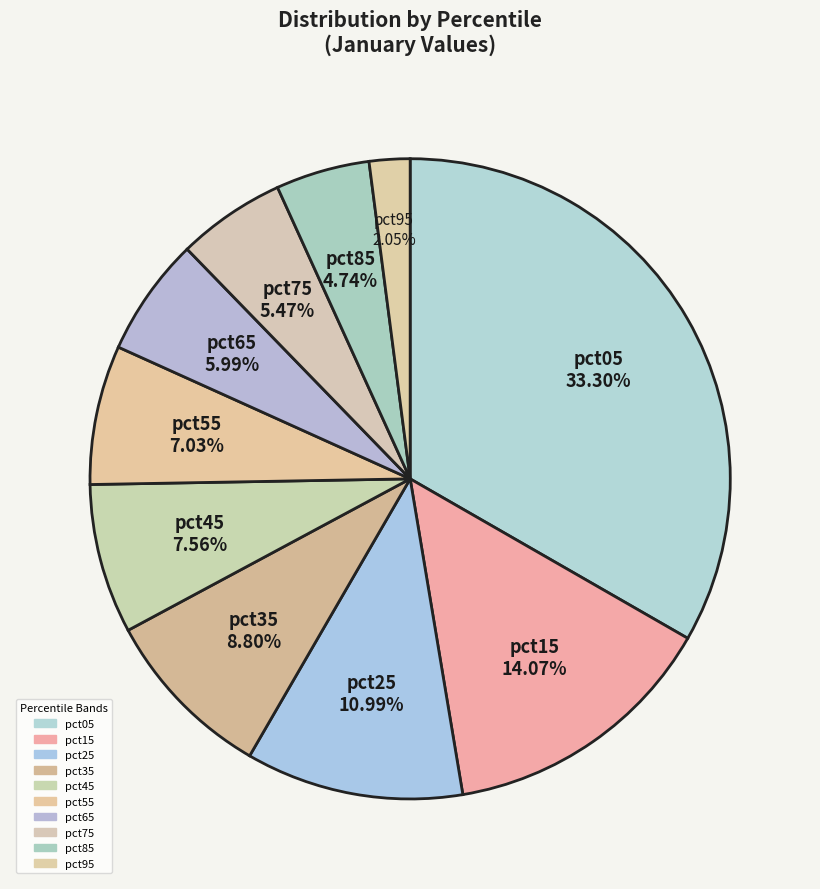

Combined, what portion of the pie is pct45 and pct05?

40.9%